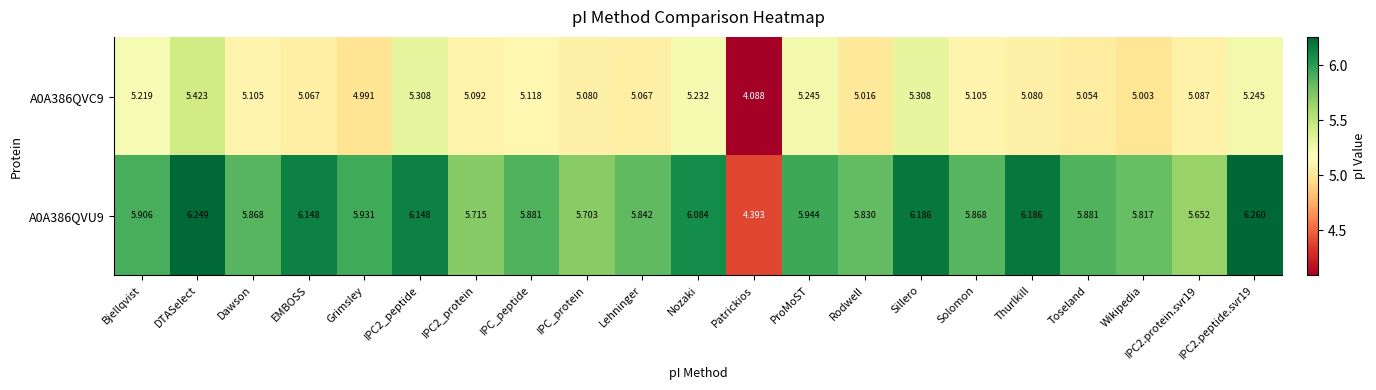

At how many categories does at least one series exceed 5?

20